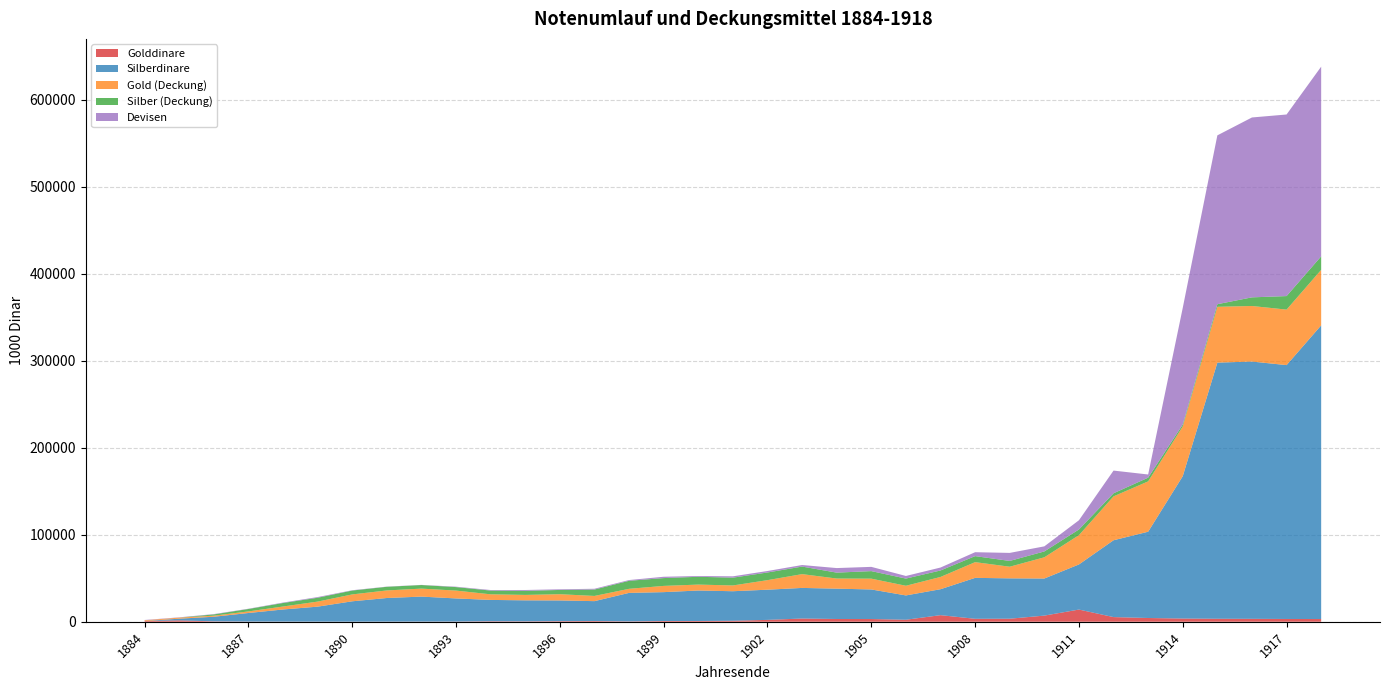

Reading right to left, transcribe all the data shown in this chart.

Golddinare: 3094.8	3164.0	3335.9	3415.6	3665.1	4285.3	5336.4	13981.3	7037.3	3464.5	3373.8	7556.6	2278.7	3104.0	3142.2	3684.9	2123.8	1117.0	849.2	839.9	364.2	794.8	659.2	421.9	548.0	195.6	160.5	122.6	82.3	102.0	141.4	182.2	437.6	1568.7	781.8
Silberdinare: 337474.5	291728.7	295656.8	294335.7	163596.0	99153.3	88288.9	51841.9	42617.4	46383.6	47038.0	29807.0	27952.1	33981.2	34875.0	35166.2	34689.7	33941.7	35029.4	33167.2	32780.4	22865.9	23802.0	24168.0	24515.6	26570.8	28714.0	27148.9	23393.1	17233.5	13937.0	9855.6	5301.3	1931.3	0.0
Gold (Deckung): 63760.0	63781.1	63837.1	64148.4	57170.3	57842.4	50435.6	33659.9	24388.4	13375.4	18065.3	14097.5	11100.2	12413.9	11632.3	15850.2	10973.0	6623.3	6807.9	7171.8	4677.7	5978.4	7160.3	6235.1	6441.6	9024.2	9188.3	8690.5	7917.3	5802.7	3409.7	1817.5	1224.4	1208.5	874.5
Silber (Deckung): 15560.0	15541.5	9917.2	2985.1	2200.8	4271.9	3536.2	6521.9	6731.7	6637.9	6919.2	7435.0	8247.4	8670.9	6779.6	8669.8	8798.7	8967.2	8967.0	8984.6	9230.0	7340.0	4905.6	4672.5	4290.9	4005.8	4115.0	4191.9	4448.6	4427.9	4034.1	2781.5	1448.8	38.4	0.8
Devisen: 217973.9	208657.3	206712.4	194011.2	134030.4	3636.8	26089.8	10595.9	5839.0	9231.9	4499.5	3382.6	3012.7	4879.8	5234.9	1792.0	1699.6	1535.7	871.5	1525.3	850.7	915.9	738.5	972.4	640.7	464.1	156.9	215.7	356.4	784.0	509.0	304.4	364.8	308.0	356.3